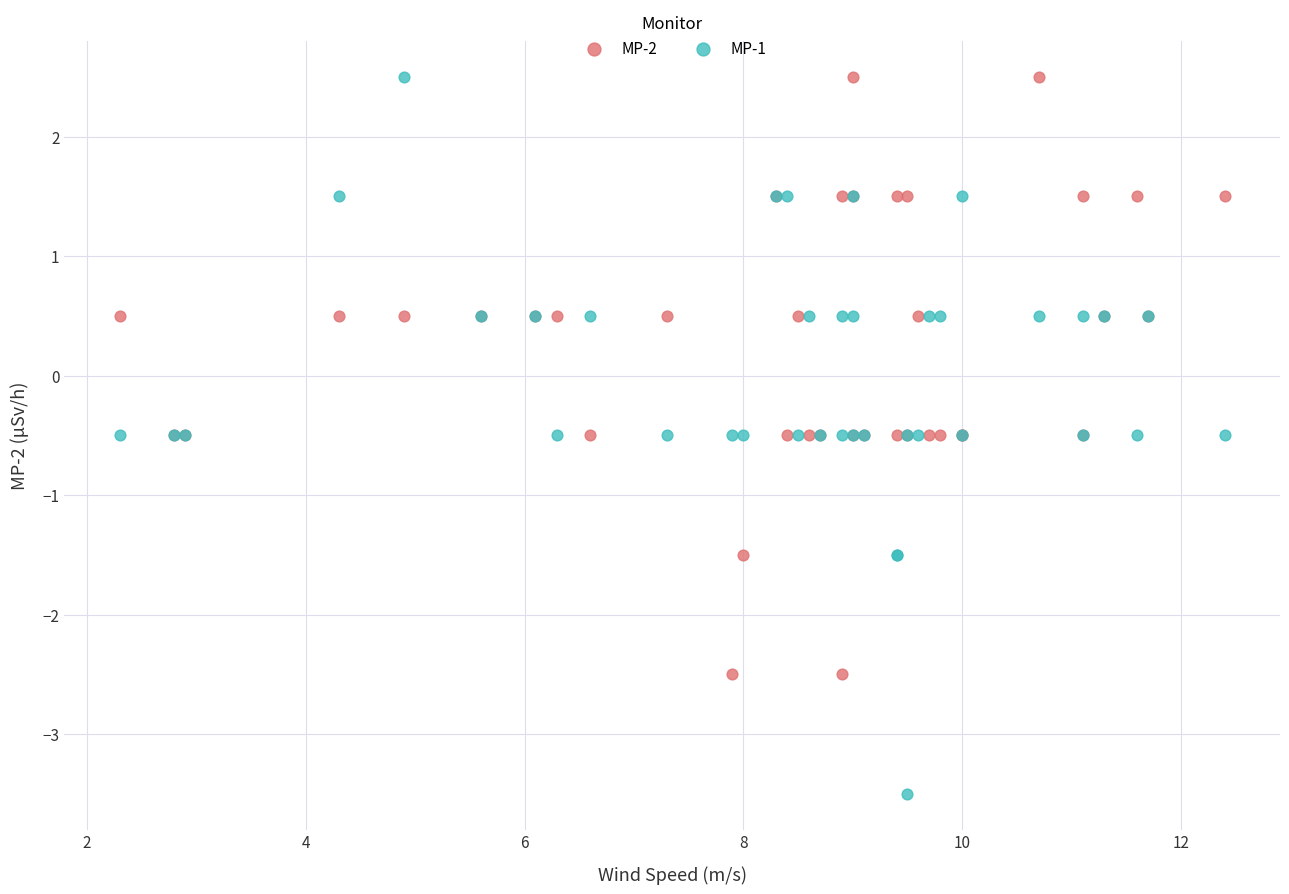

Which series has the widest spread of Y values?

MP-1